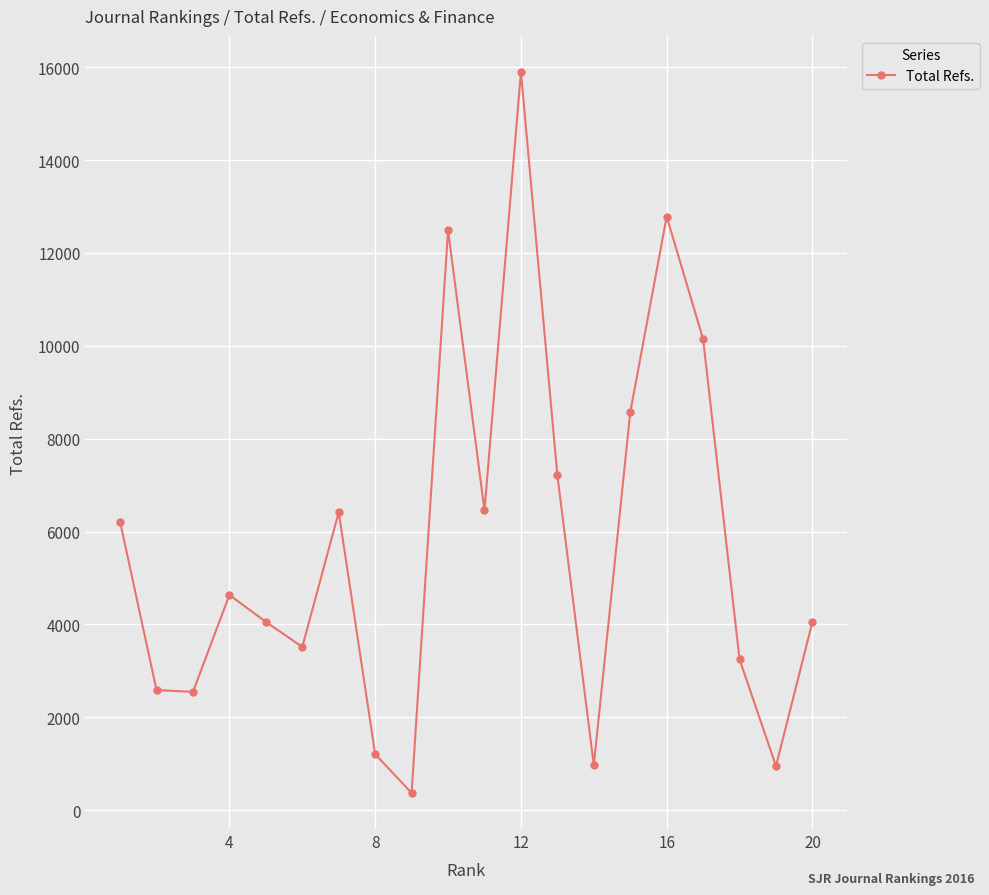

How many interior local peaks (higher than both neighbors) does the data have?

5